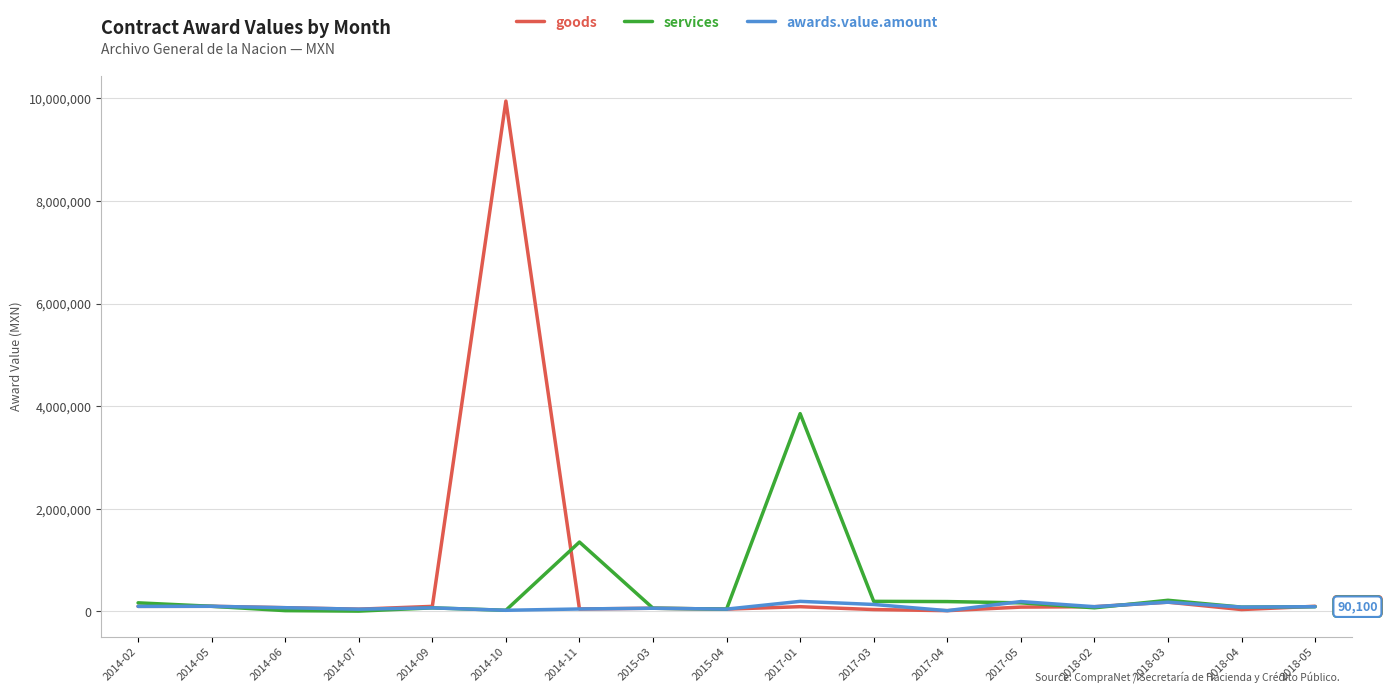

What is the maximum value shown in the chart?

9949982.0